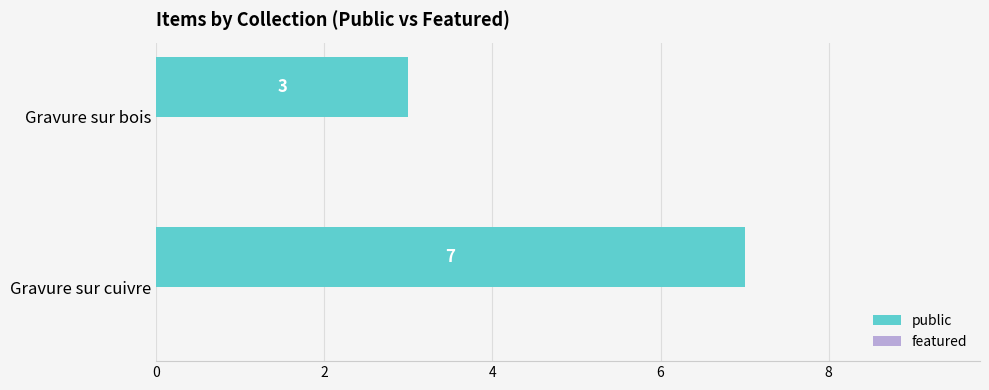

Reading top to bottom, list all the values displayed in this chart.

3	7